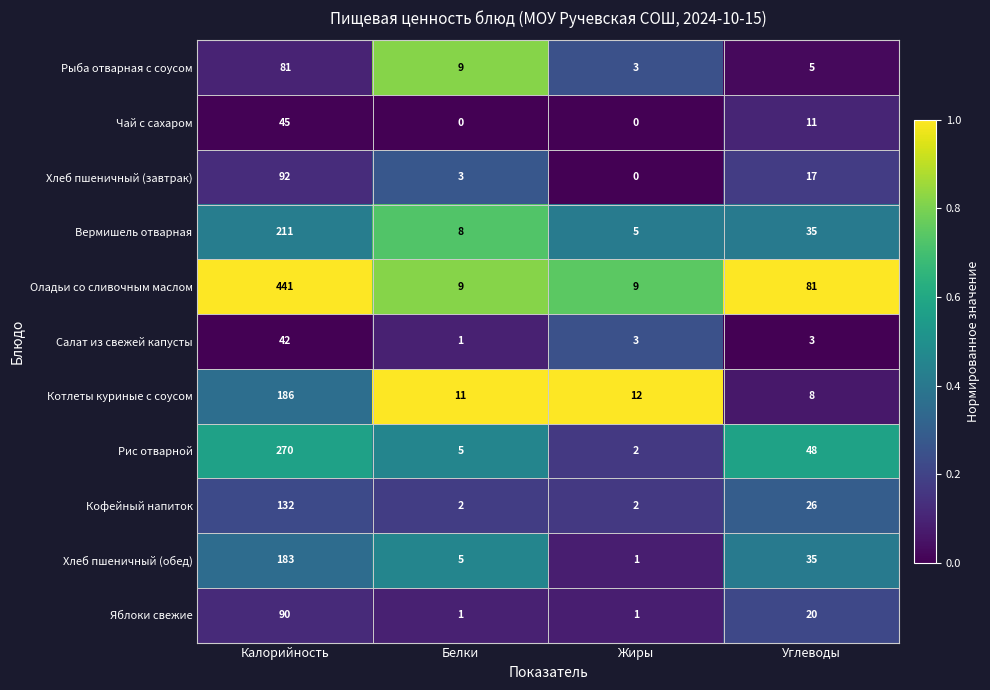

The value of Яблоки свежие at Углеводы is 10. True or false?

False